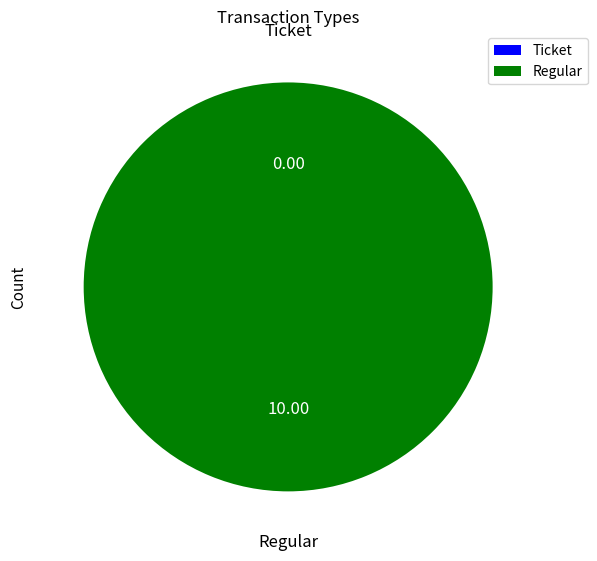

Do Regular and Ticket together represent more than half of the pie?

Yes